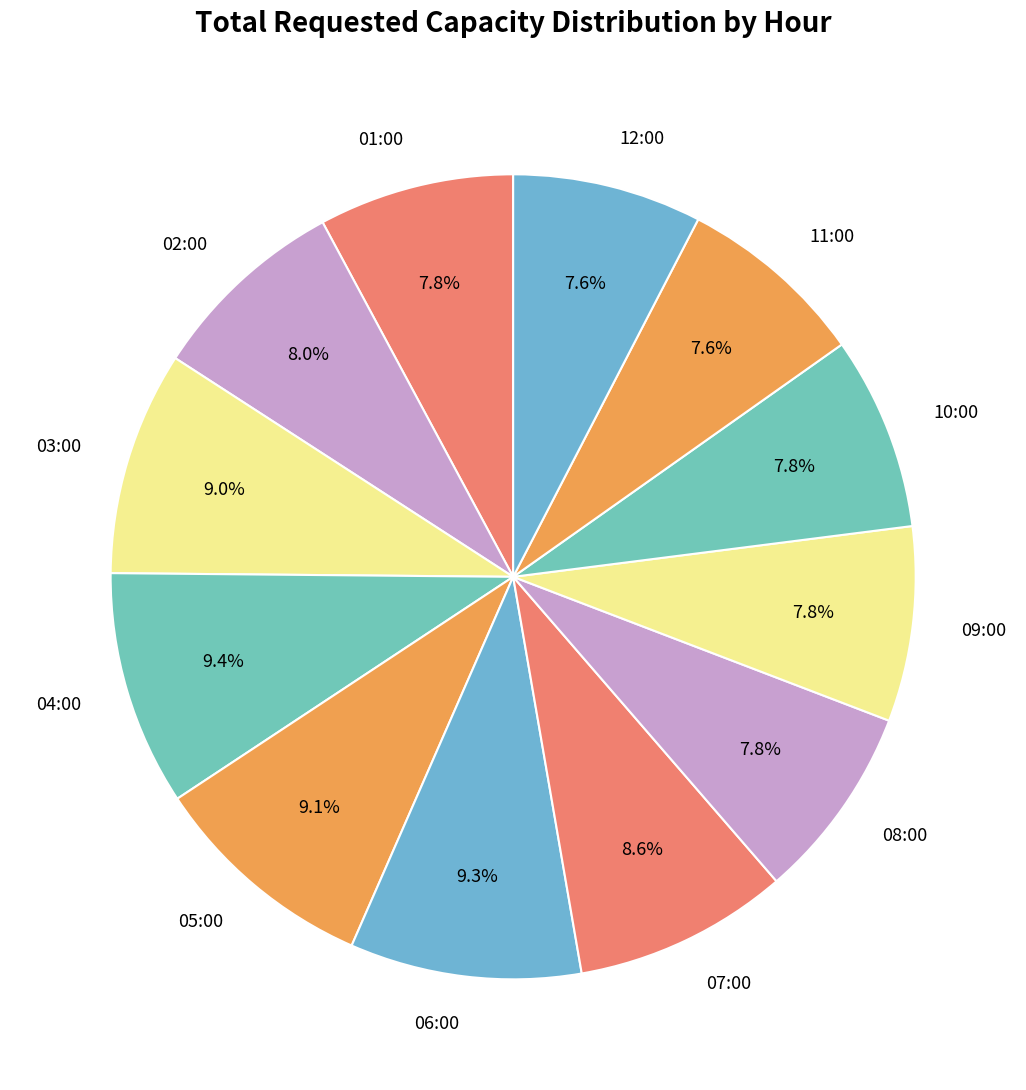

True or false: 06:00 accounts for 19% of the total.

False